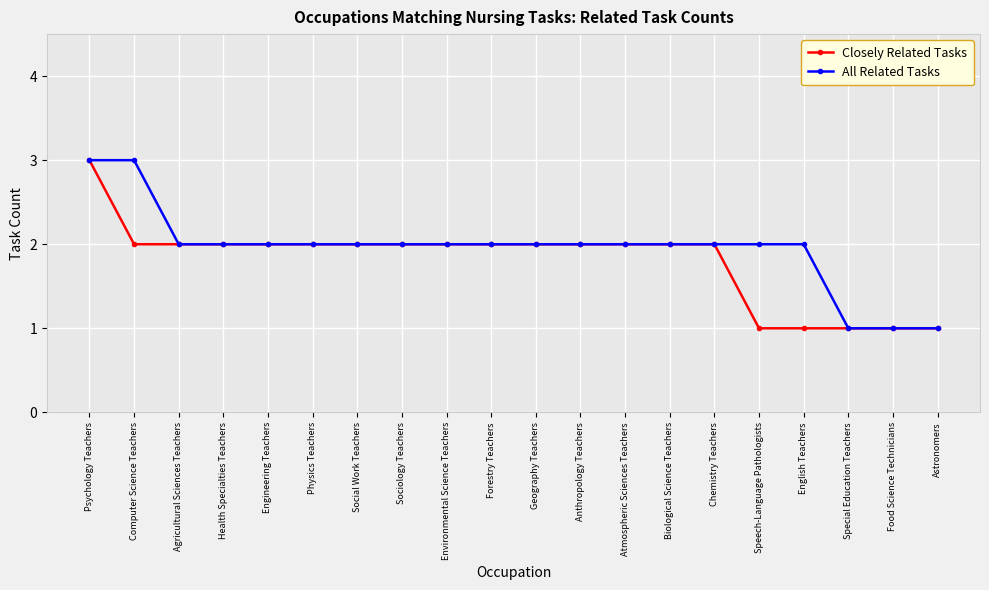

What is the label of the 10th point from the left?

Forestry Teachers